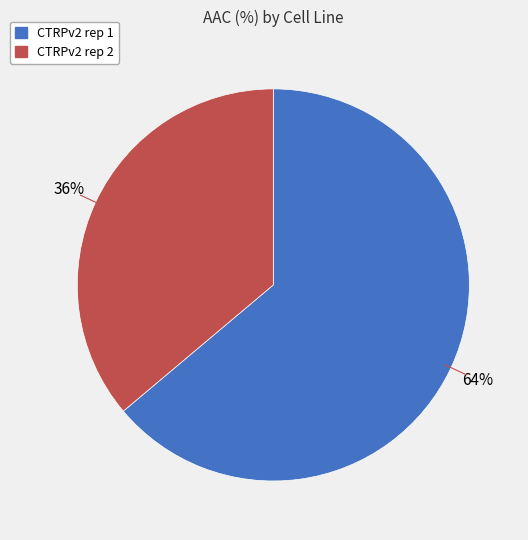

Which slice is the smallest?

CTRPv2 rep 2